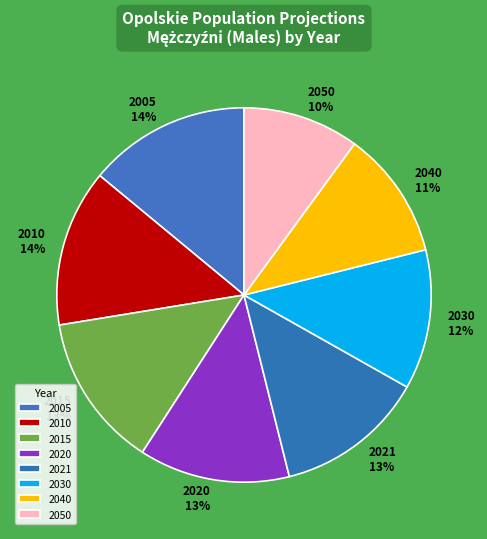

How many segments does this pie chart have?

8